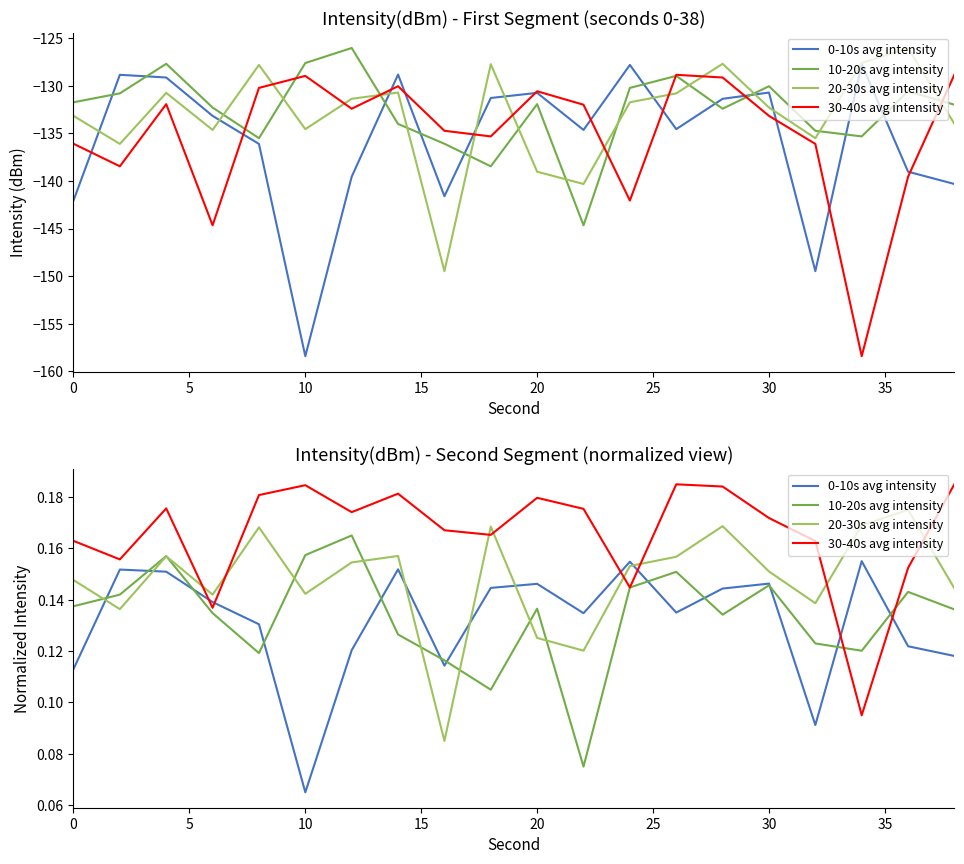

How many lines are shown in the chart?

4